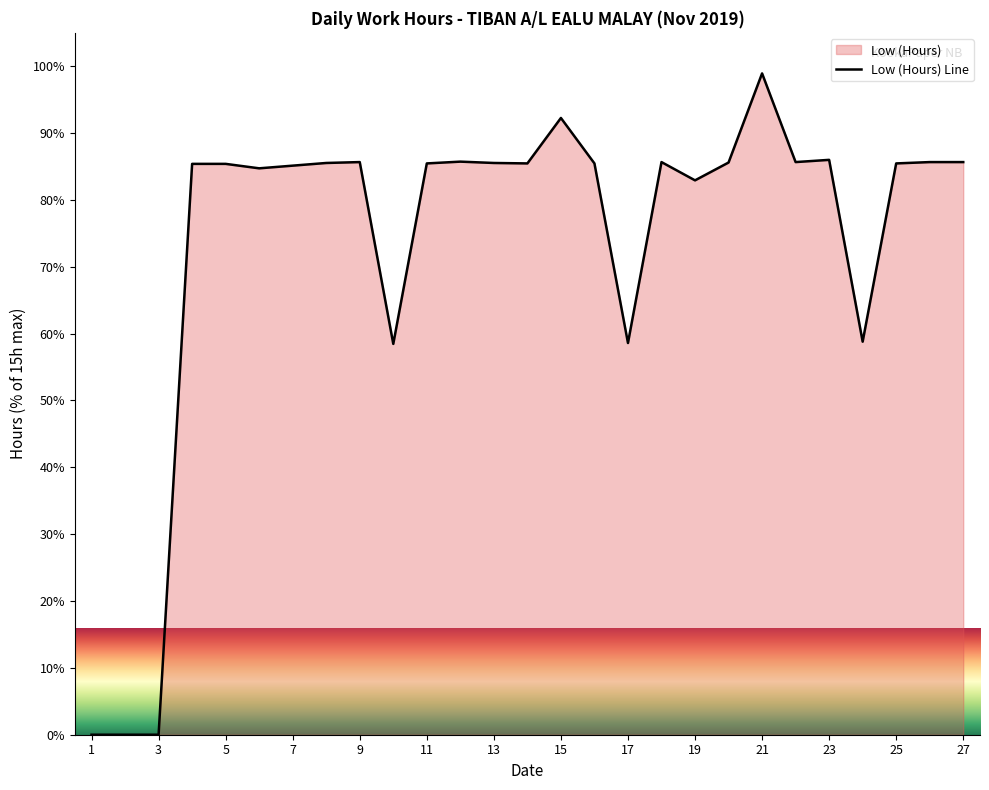

How many interior local valleys (lower than both neighbors) does the data have?

7